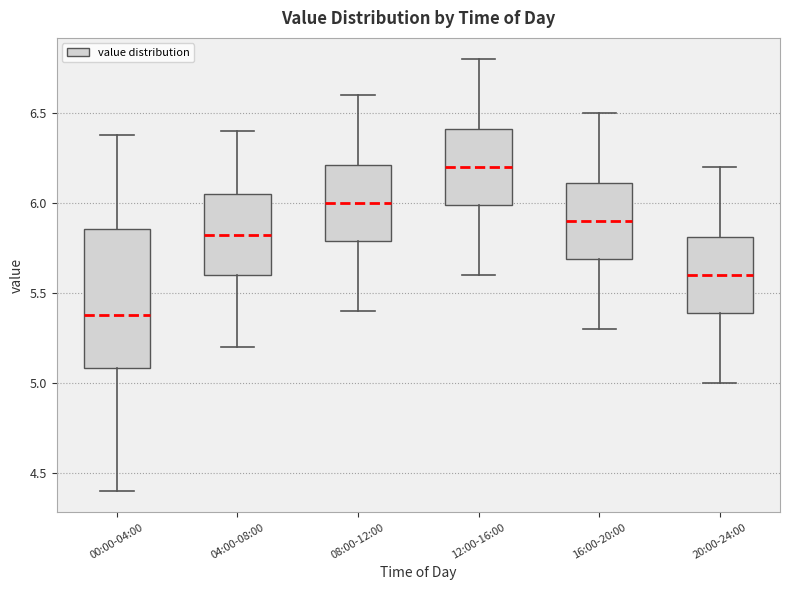

Which box's median line is the highest?

12:00-16:00